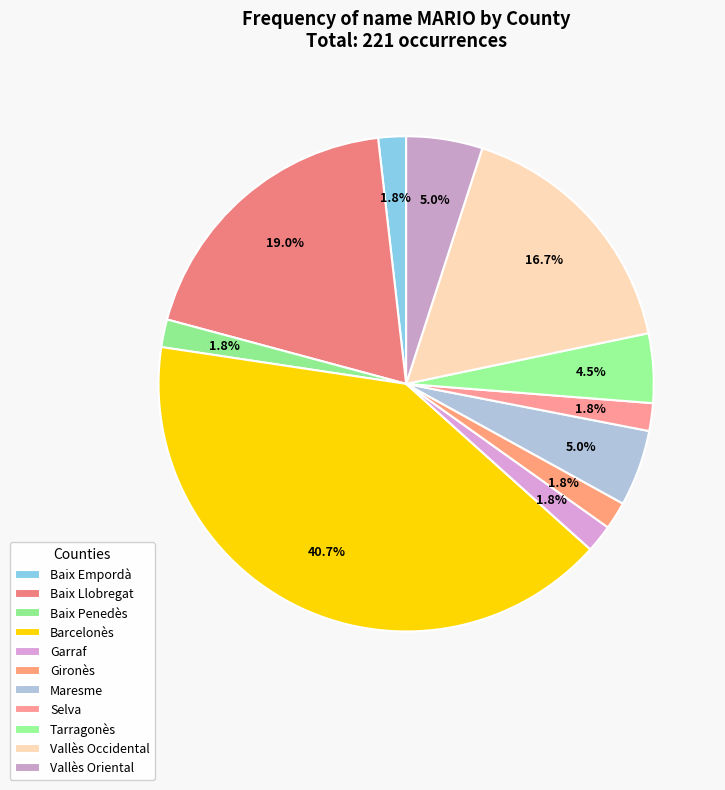

What is the total percentage of Vallès Oriental and Selva?

6.8%